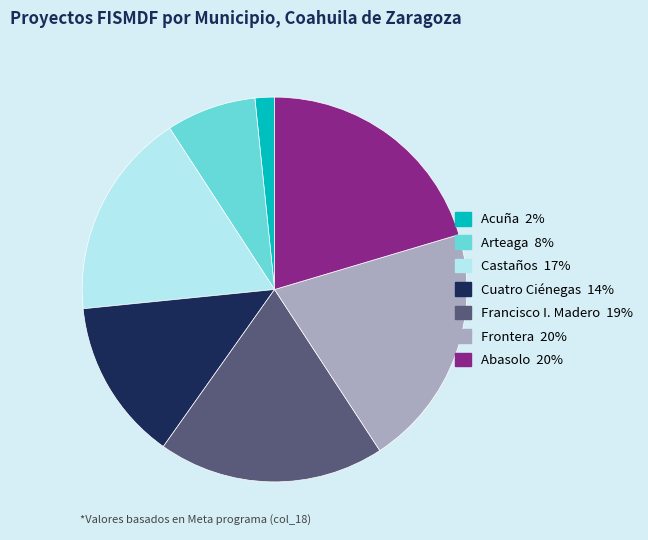

Approximately how many times larger is the value at Francisco I. Madero compared to Abasolo?

0.9